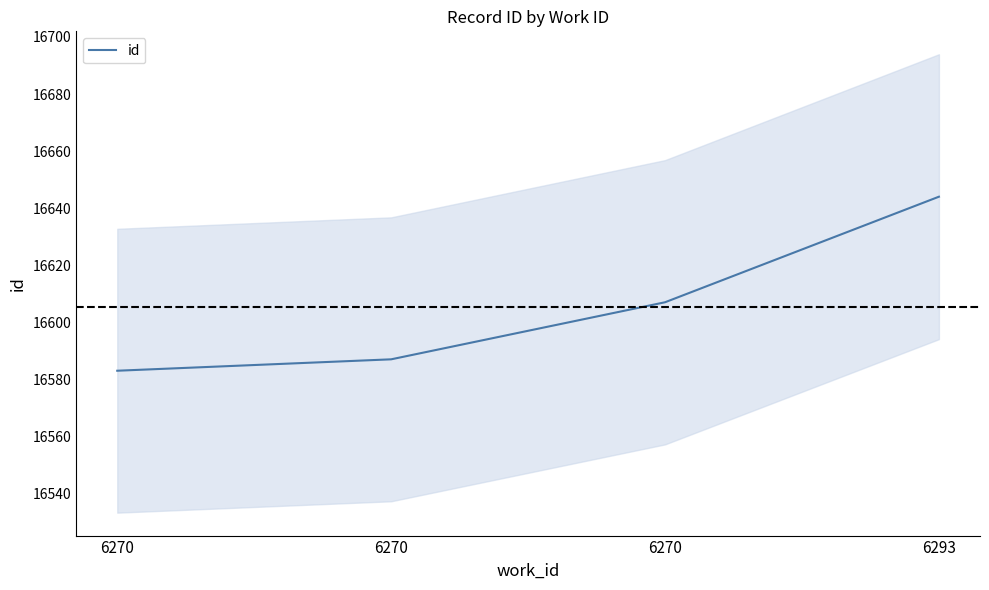

What is the ratio of the value at 6270 to the value at 6270?

1.0